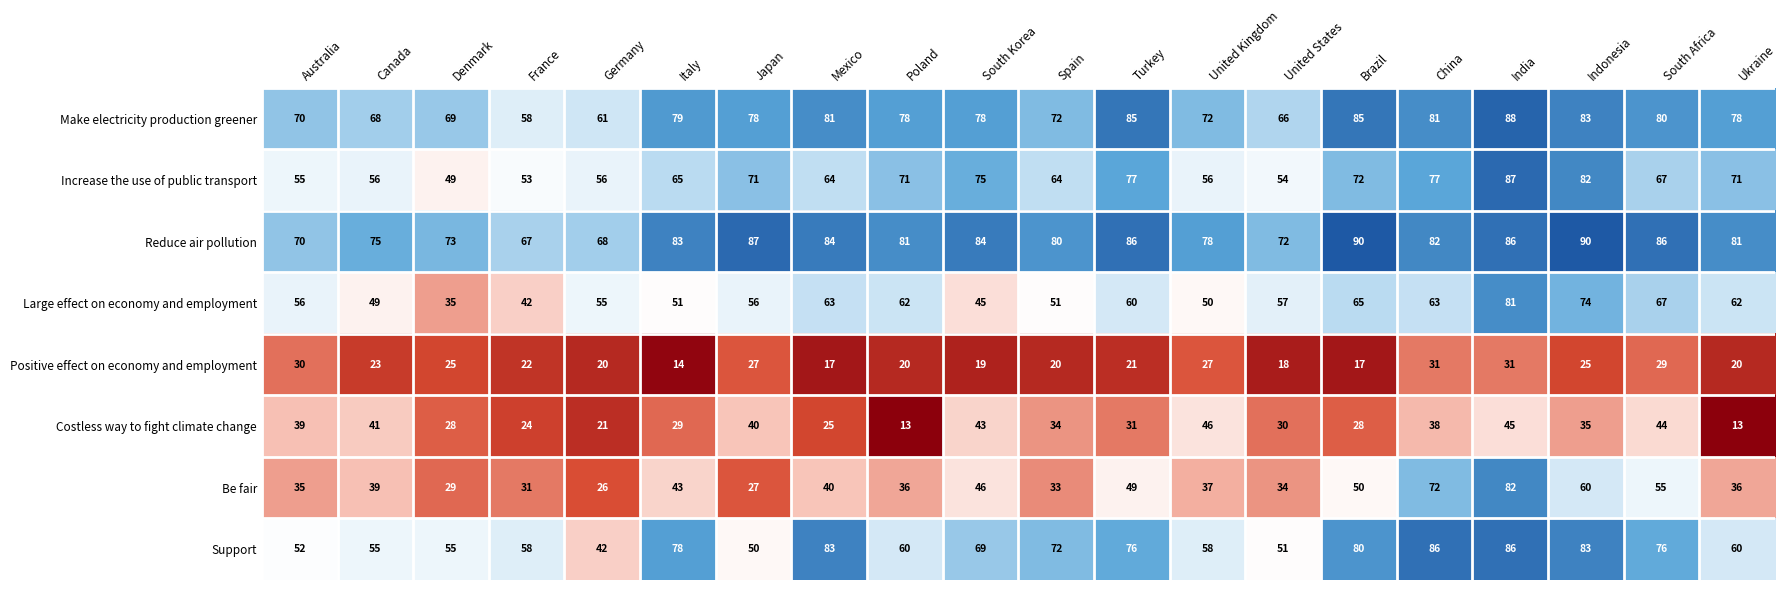

How many data points does each series have?

20